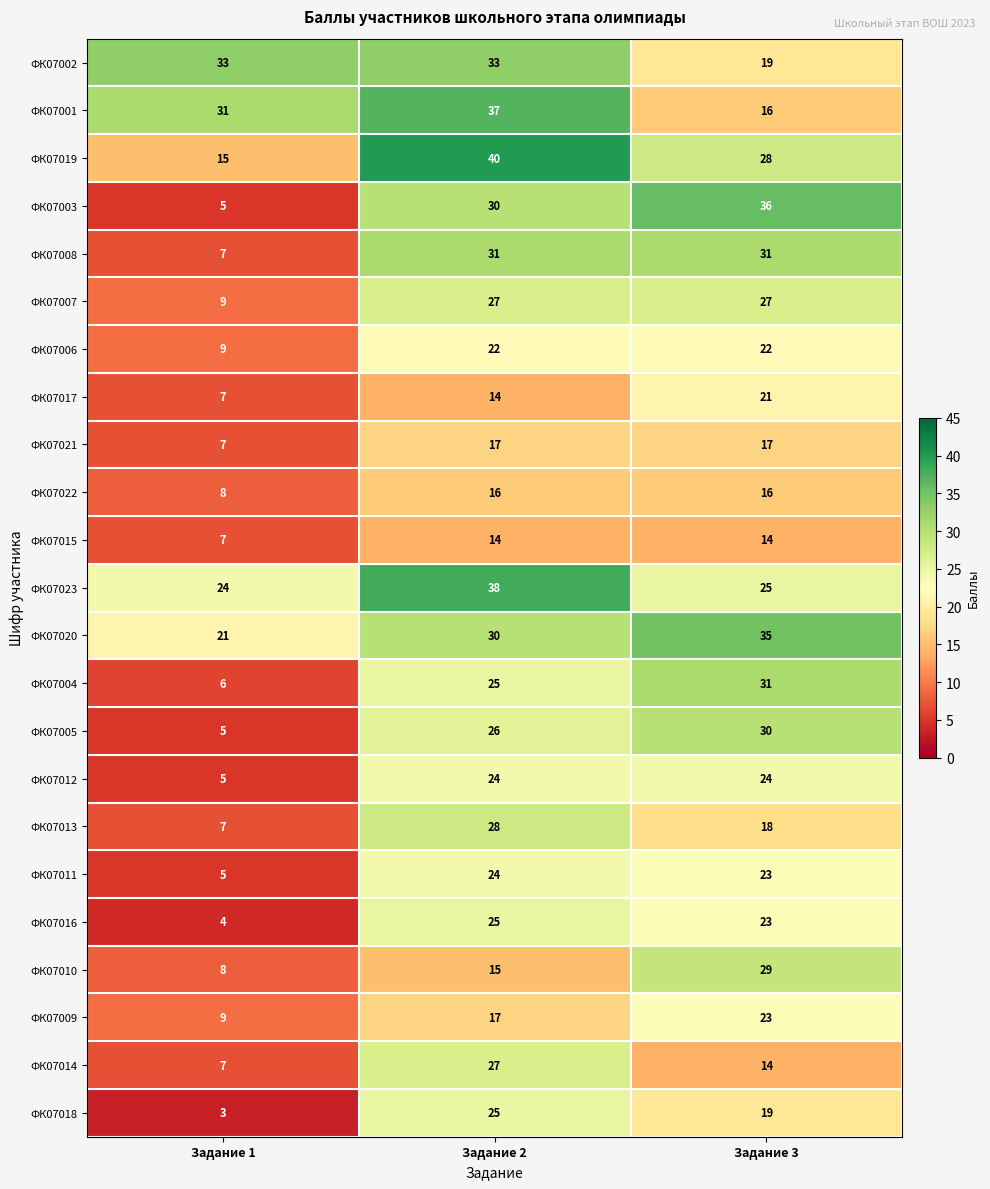

True or false: ФК07003 has a value of 46 at Задание 2.

False